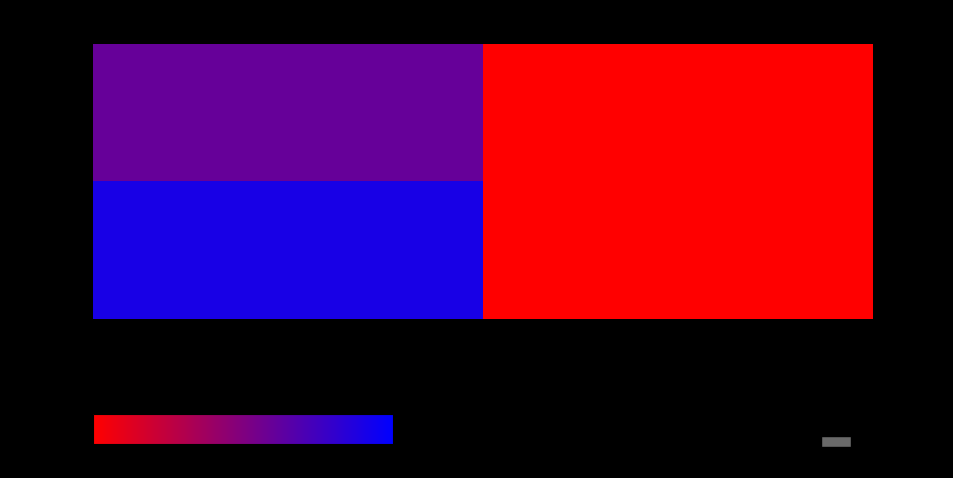

What is the difference between the highest and lowest values at 1?

3